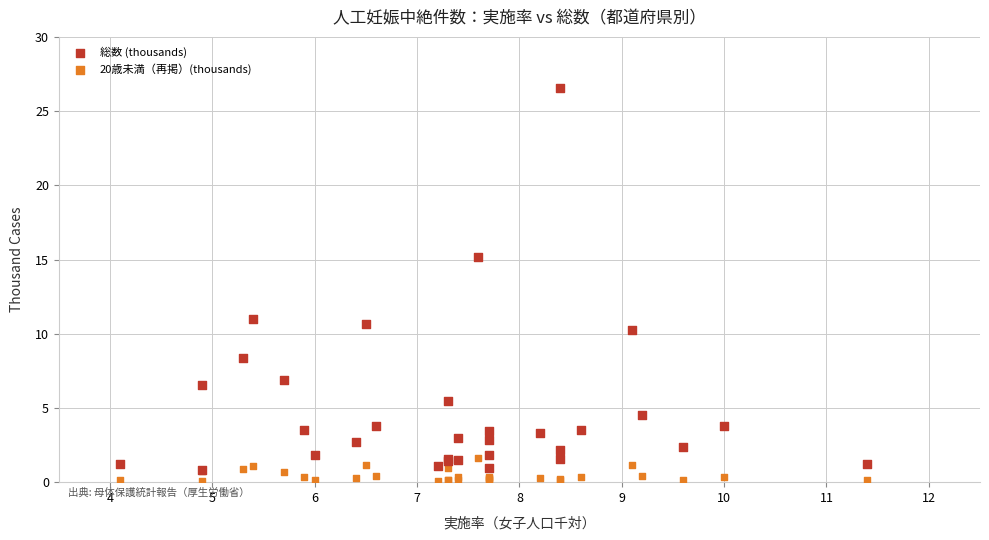

Which series has the largest Y range (max minus min)?

総数 (thousands)